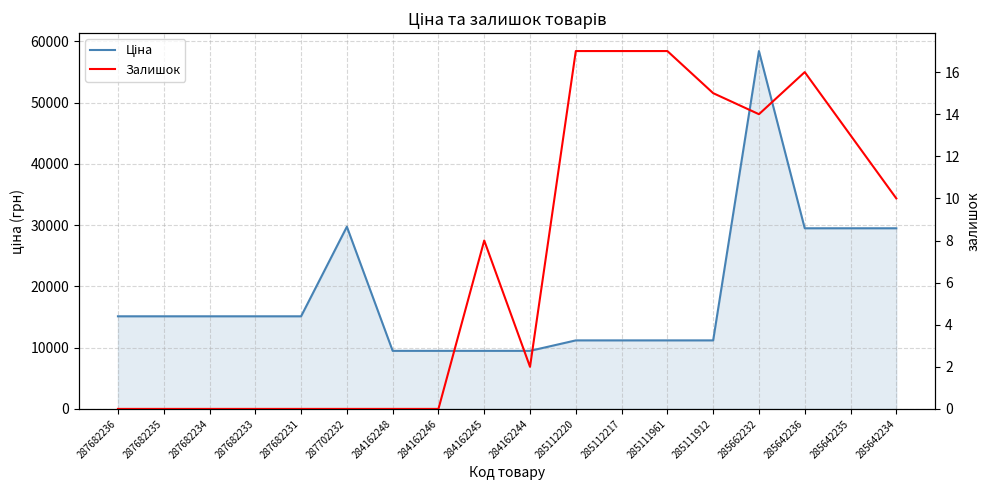

At which category is the sum across all series the highest?

285662232